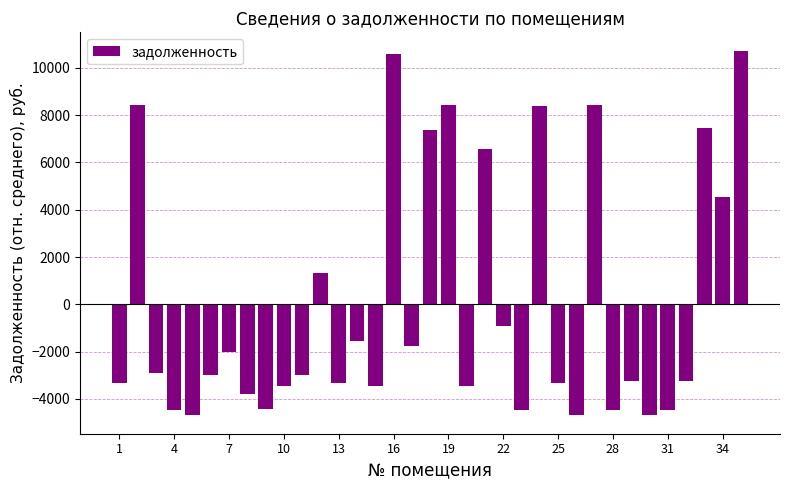

Does the chart contain any negative values?

Yes